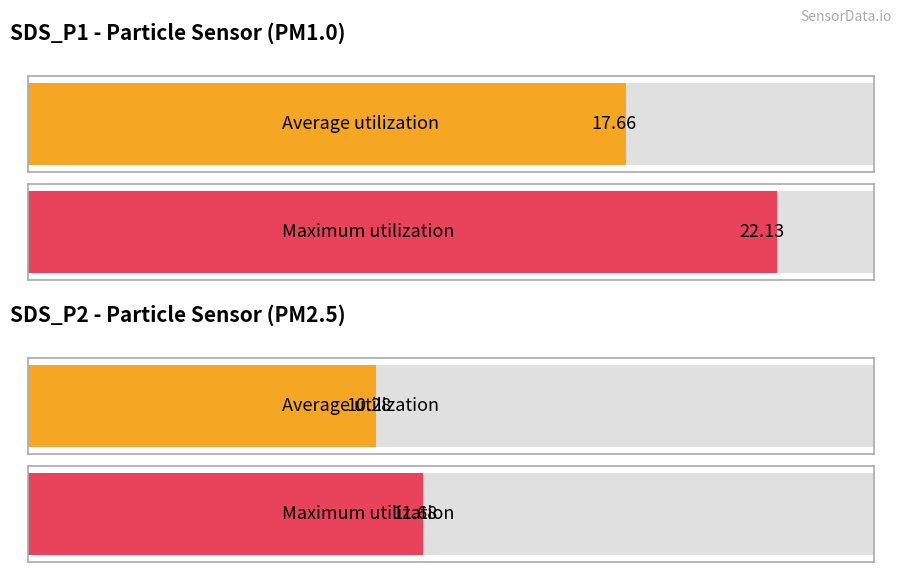

List the series in order of their overall mean, lowest first.

SDS_P2, SDS_P1